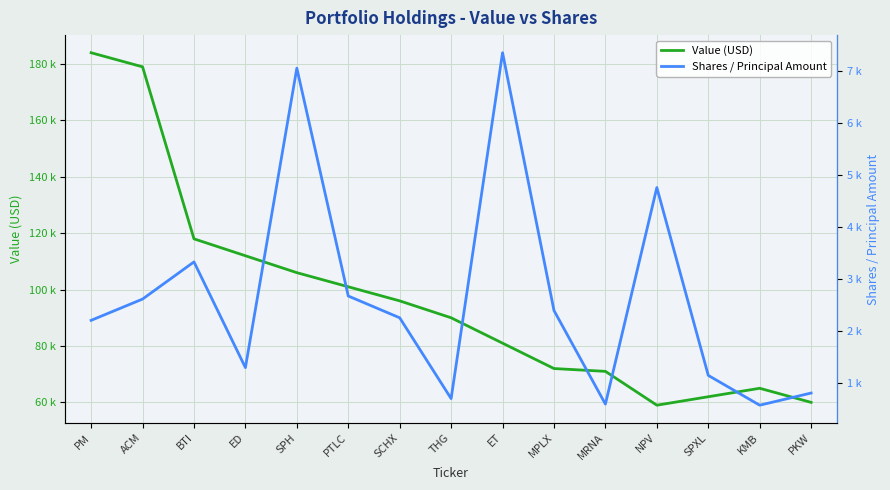

What is the label of the 3rd point from the right?

SPXL